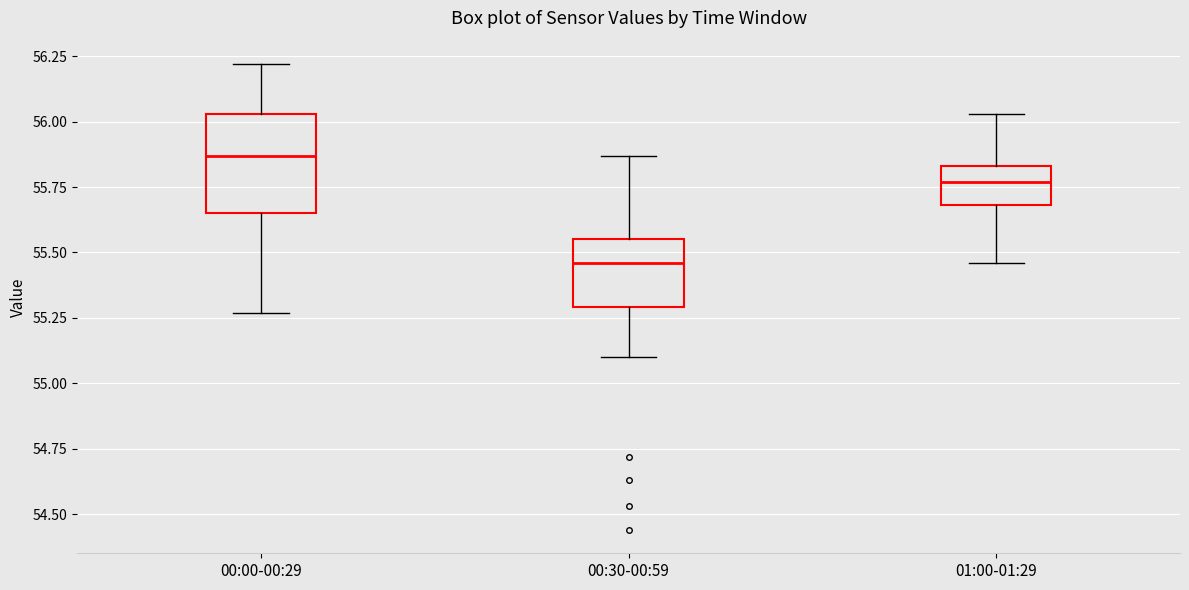

Which box is the tallest, from its lower edge to its upper edge?

00:00-00:29